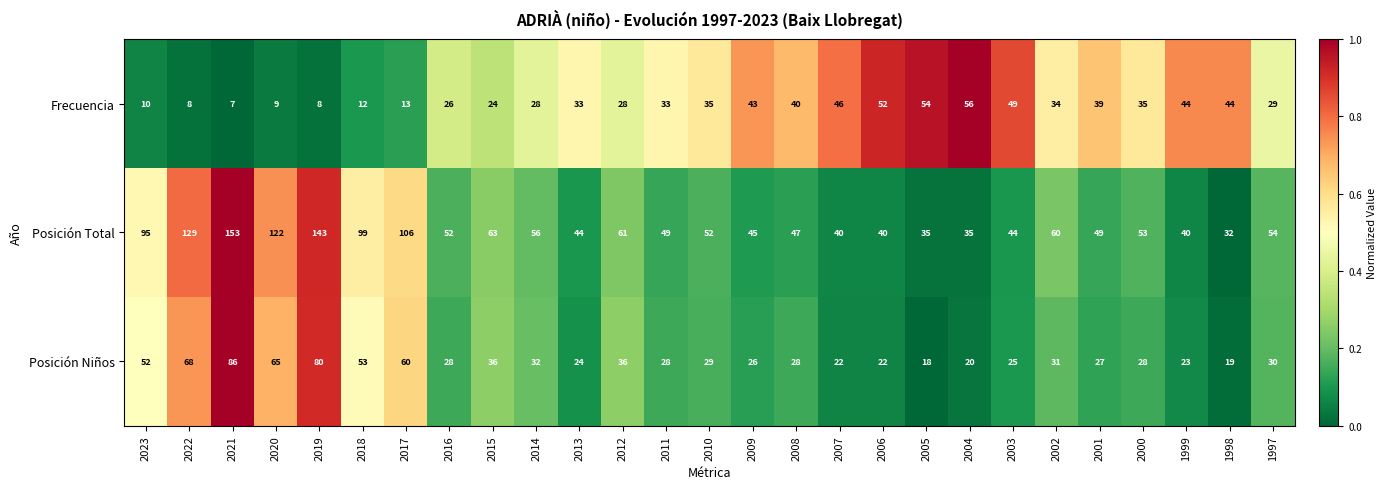

What is the difference between the Posición Total values at 2007 and 2003?

4